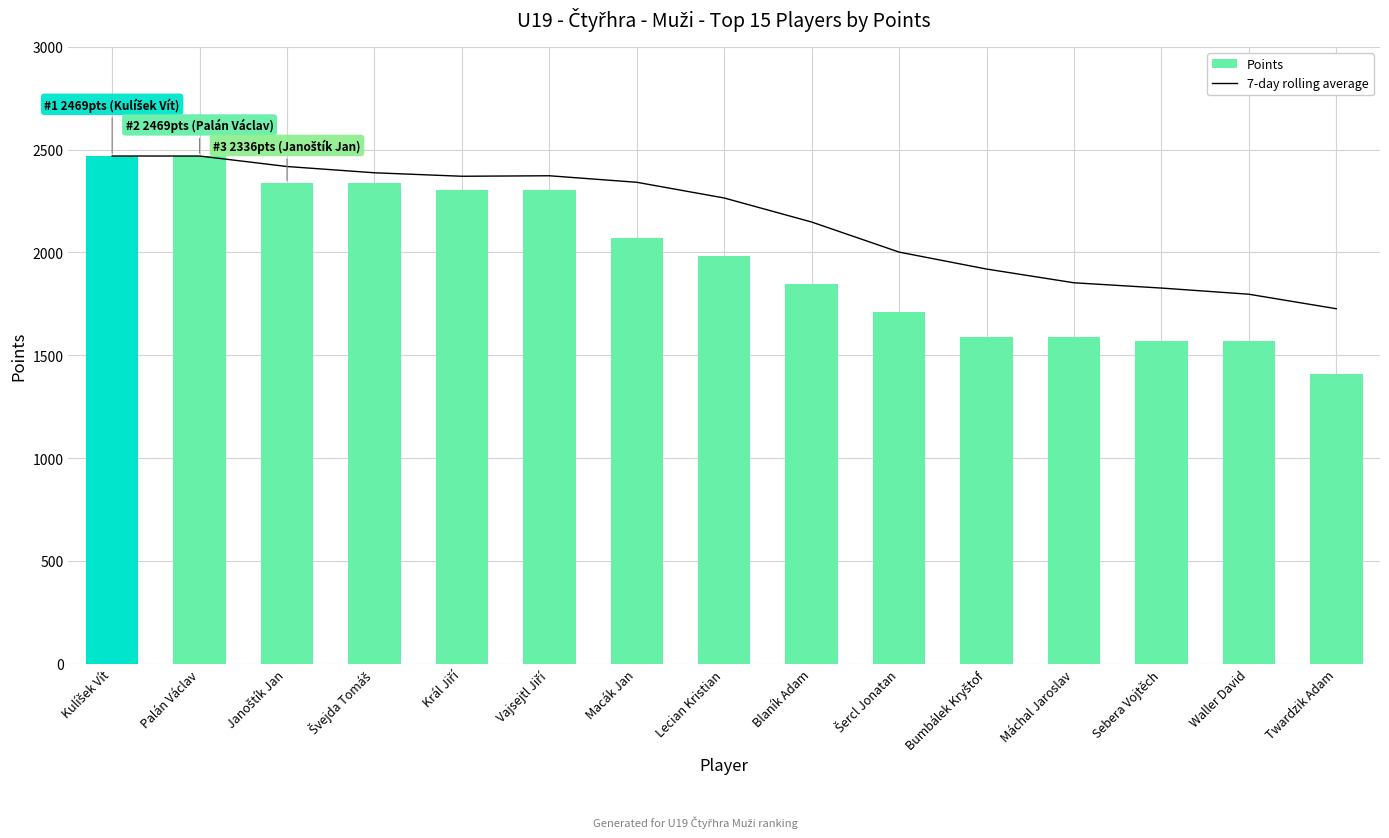

How many distinct data groups are displayed?

2